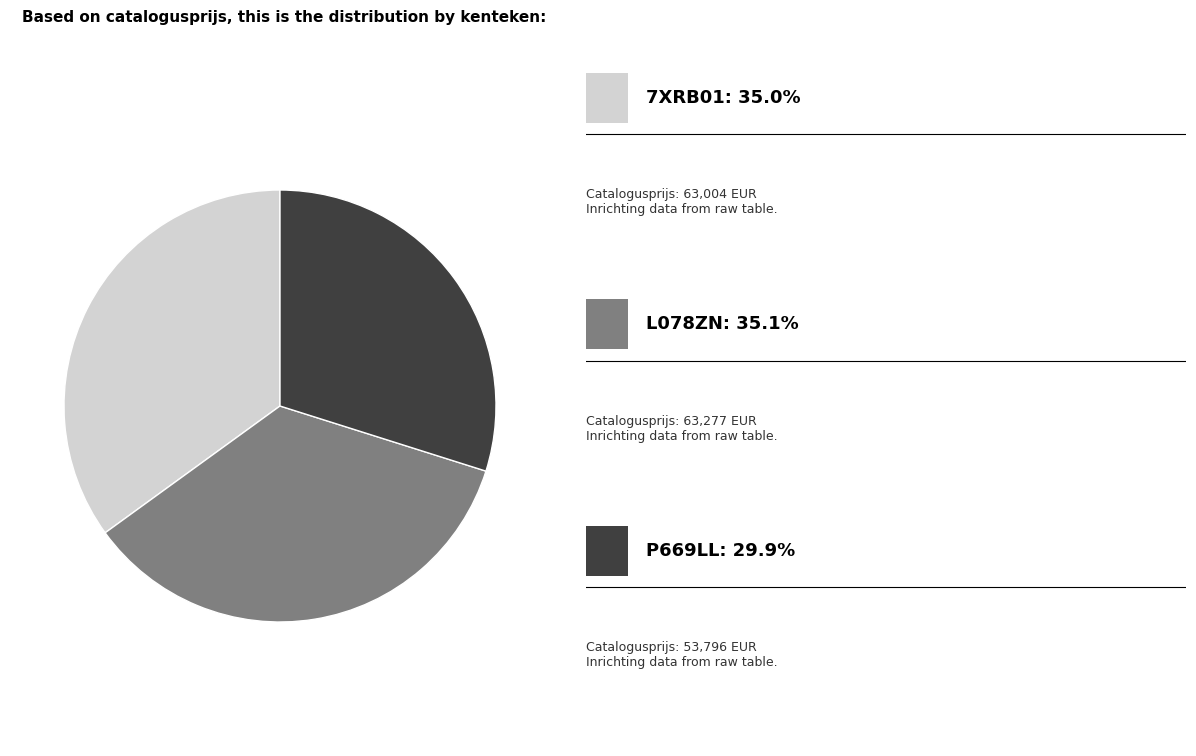

How many slices are in this pie chart?

3